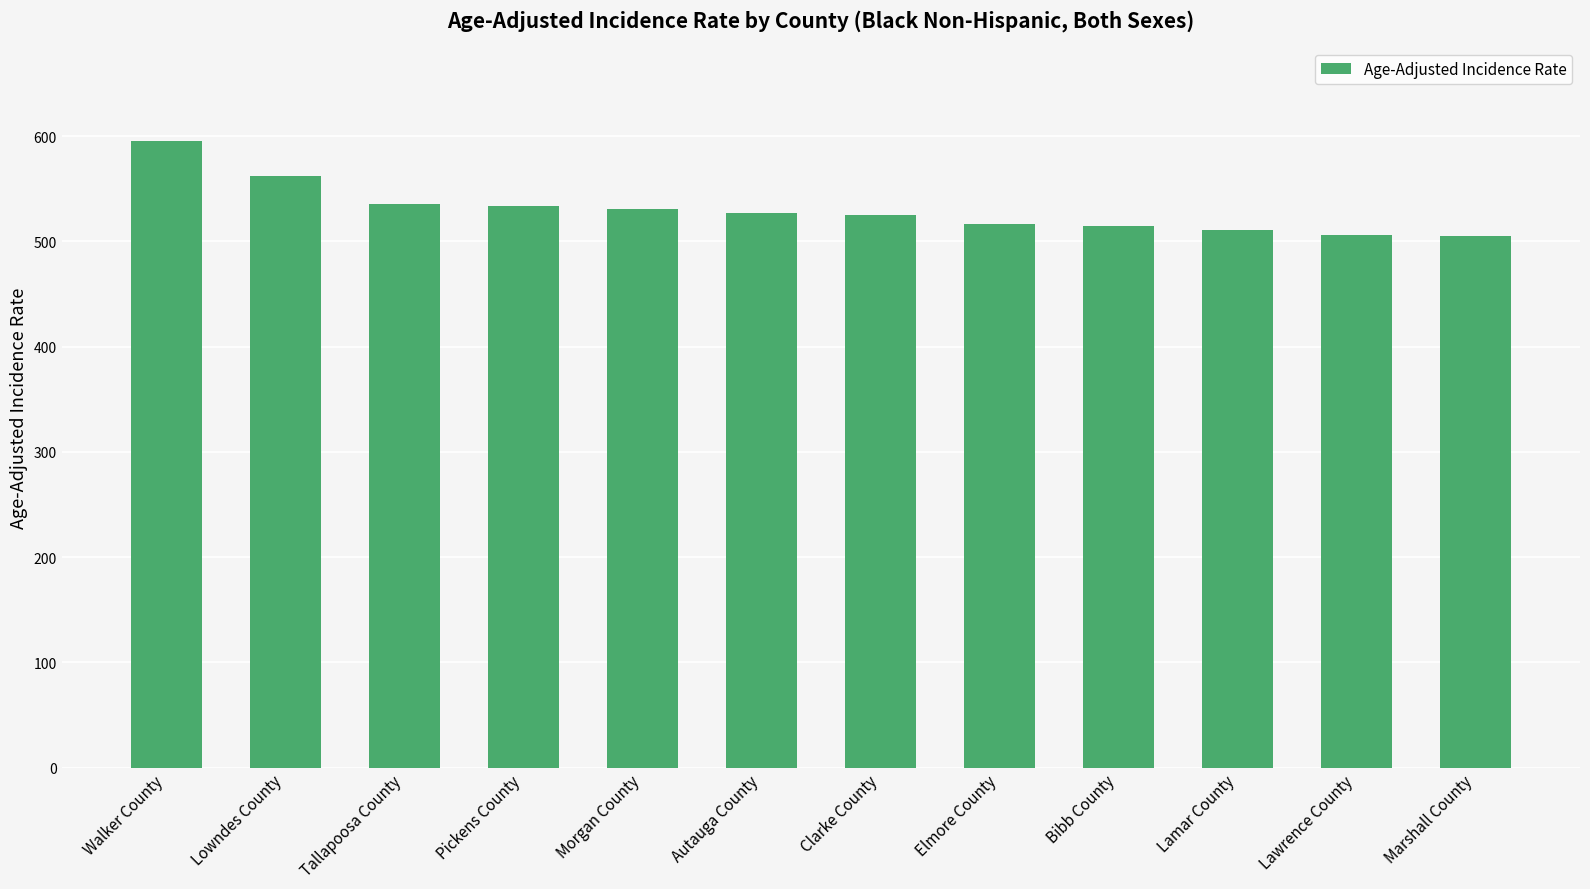

What is the change in value from Morgan County to Clarke County?

-6.0